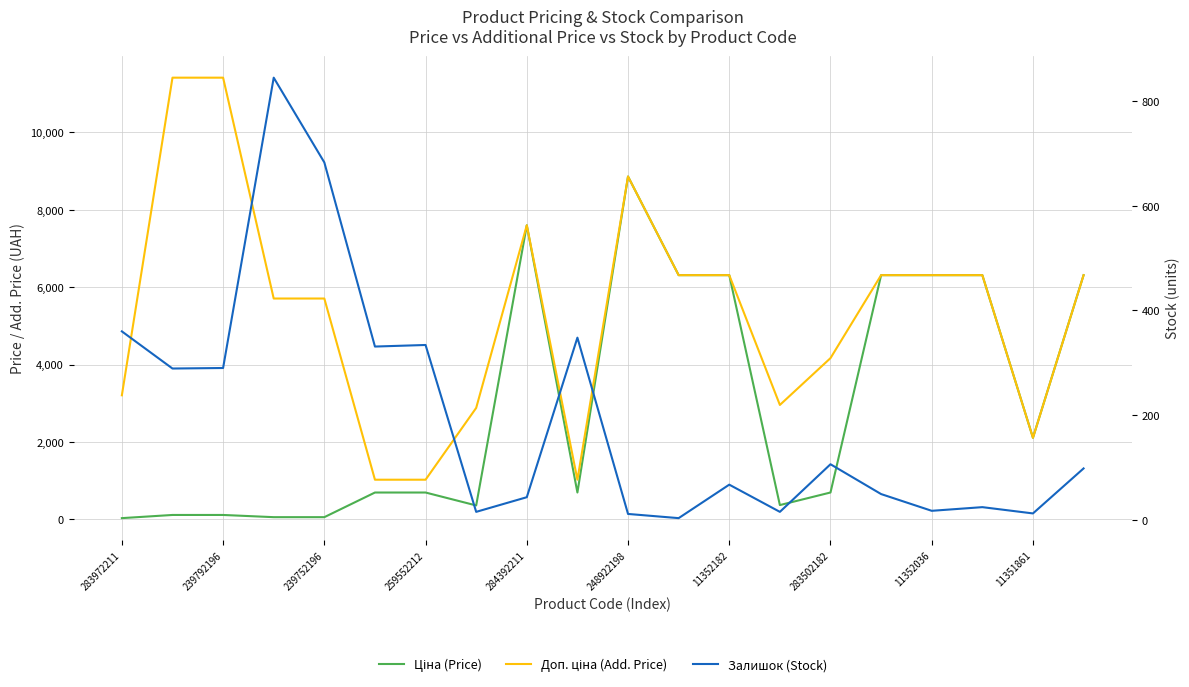

What is the average value of the Доп. ціна (Add. Price) series?

5346.1